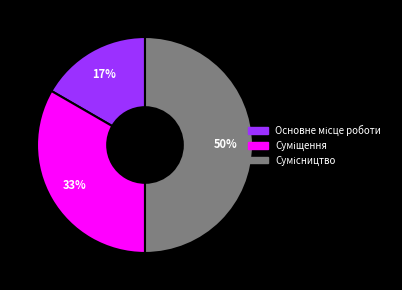

To the nearest percent, what is the difference between the largest and smallest slice percentages?

33%